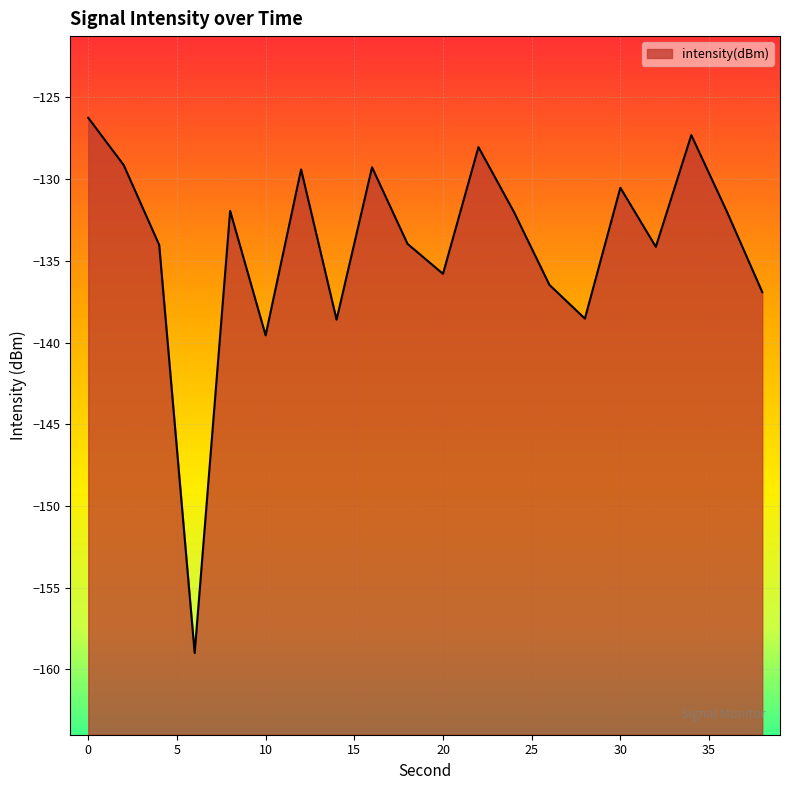

What is the value of the 9th point from the left?

-129.3